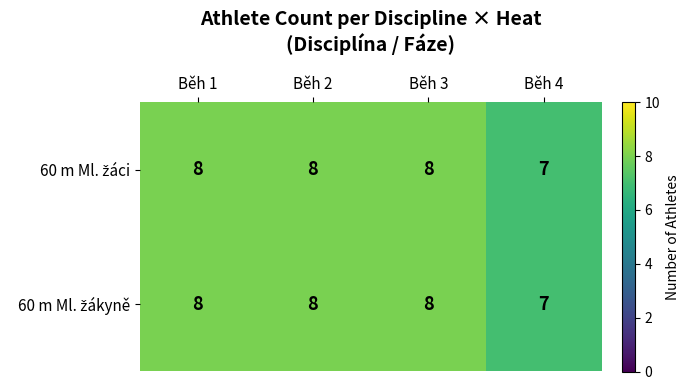

What is the total value across all series at Běh 1?

16